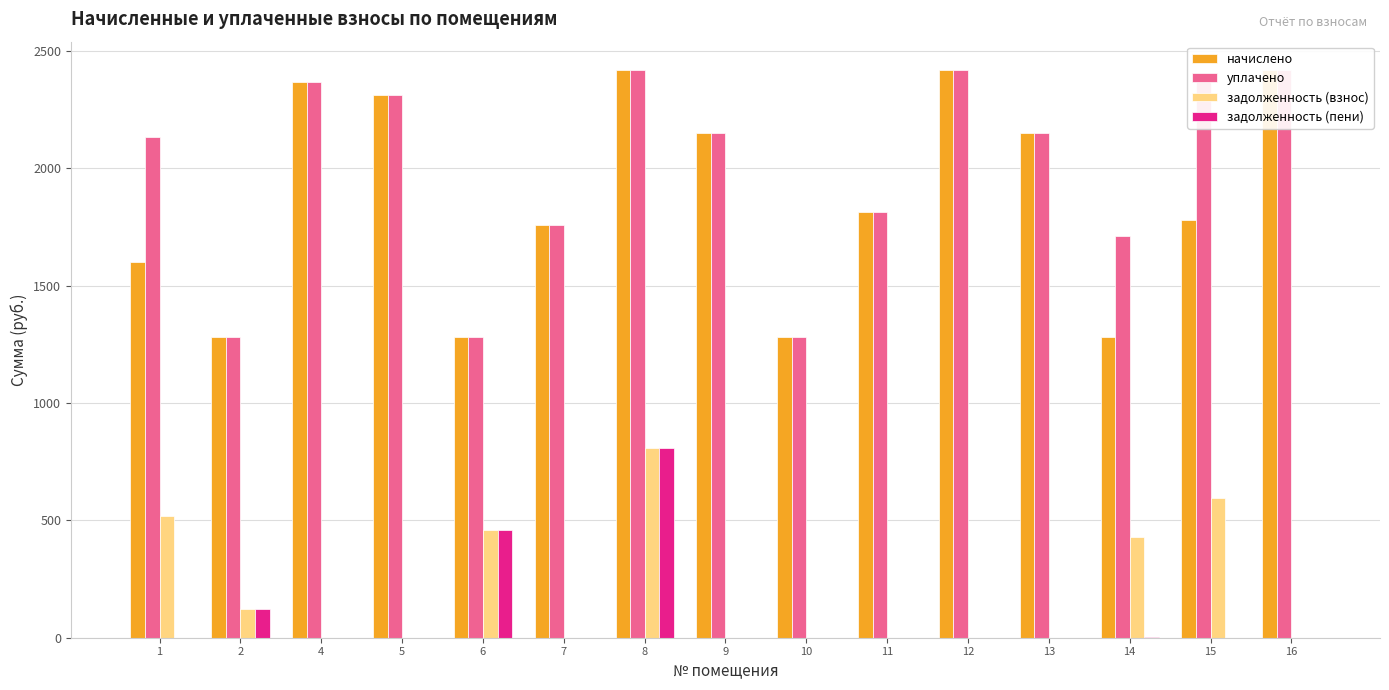

True or false: задолженность (взнос) has a value of -249.1 at 16.

False